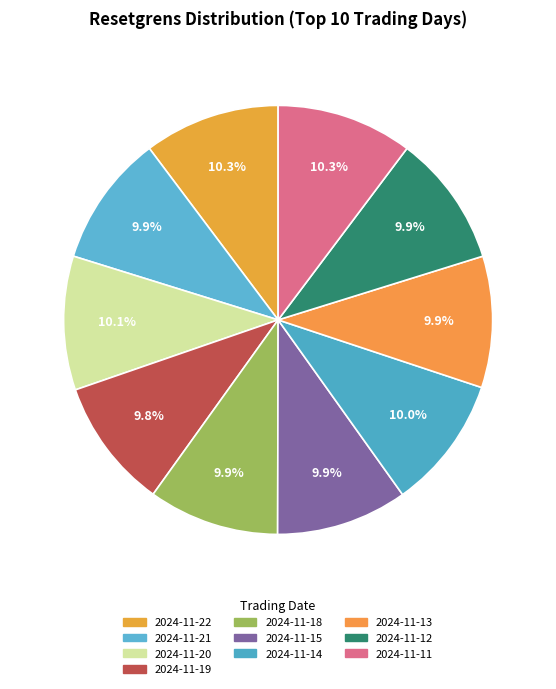

Which category has the smallest portion of the pie?

2024-11-19